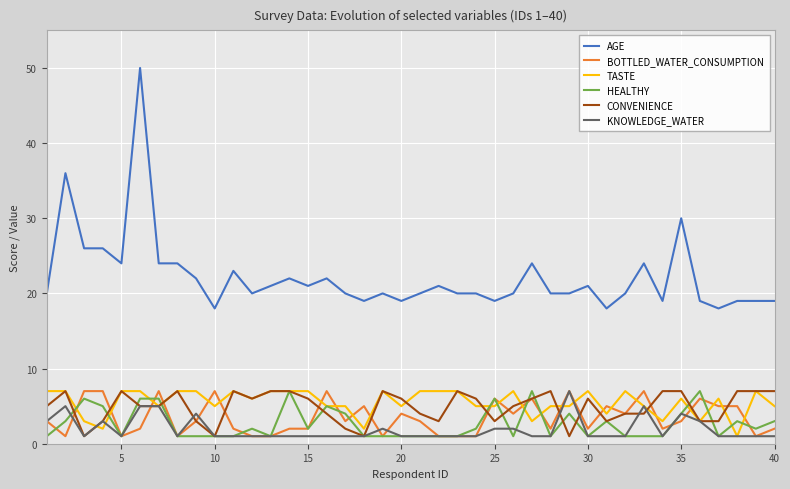

What is the average value of the BOTTLED_WATER_CONSUMPTION series?

4